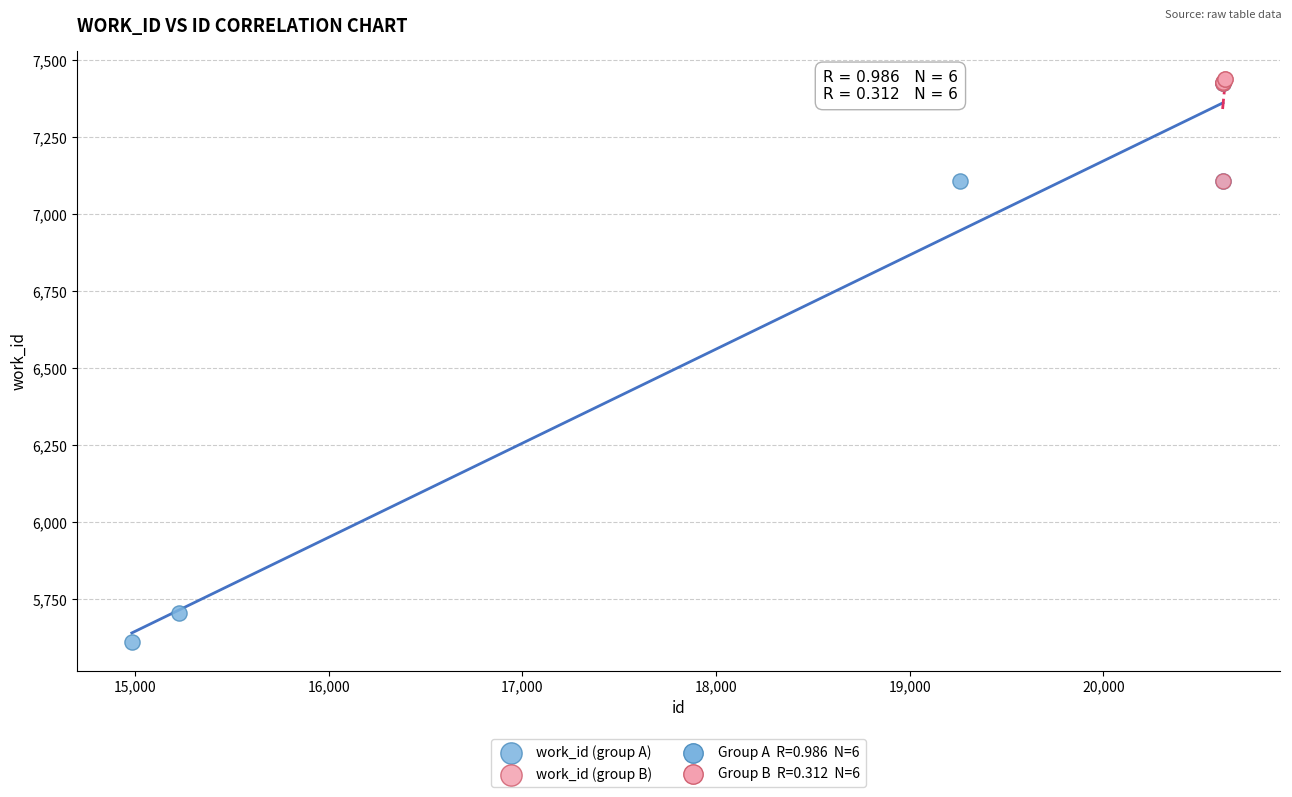

Which series reaches the minimum Y coordinate?

work_id (group A)